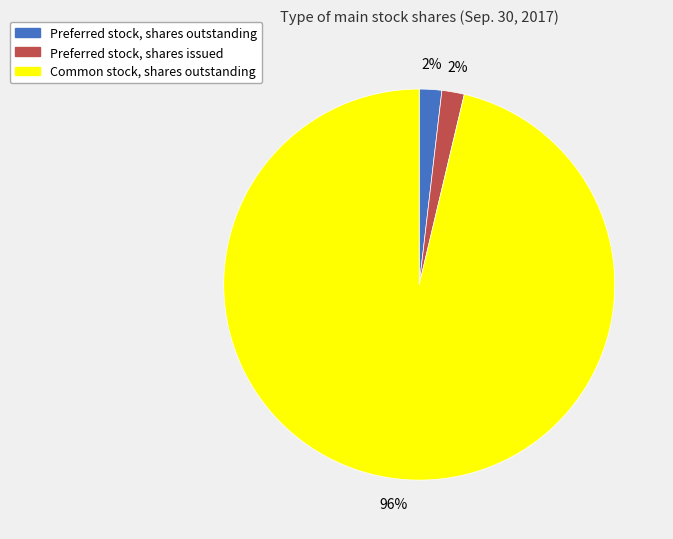

What percentage is the Preferred stock, shares issued slice, to the nearest percent?

2%